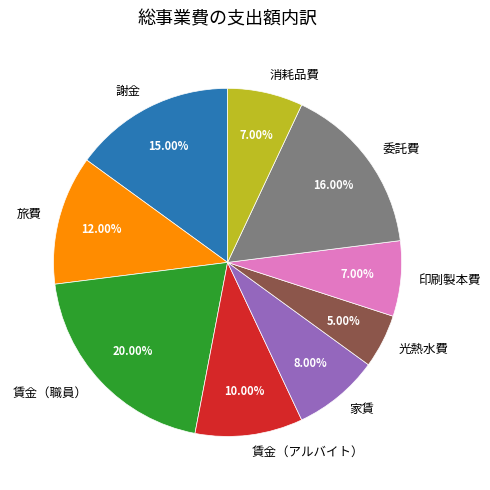

How many segments does this pie chart have?

9